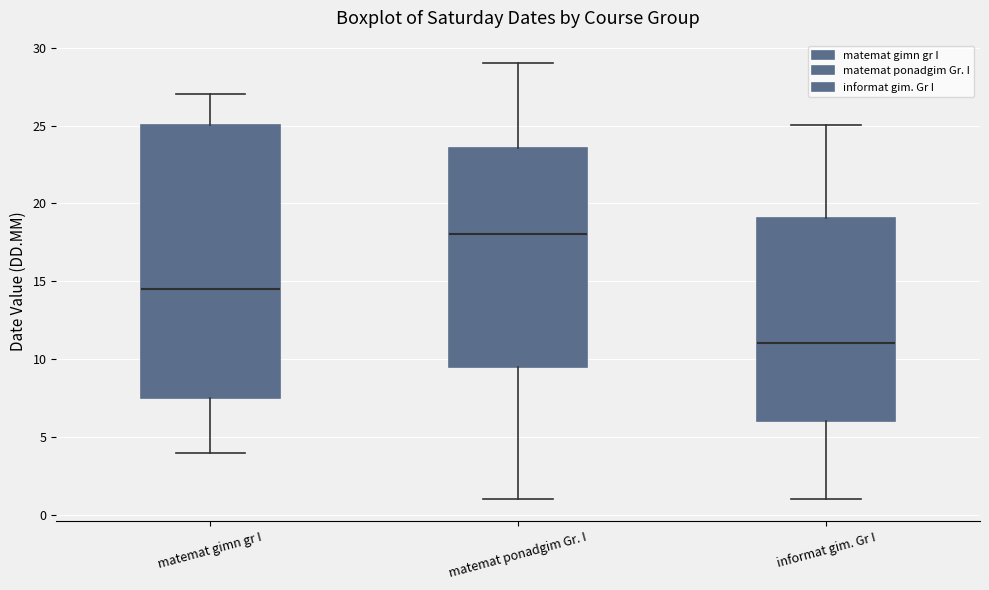

Which box is the tallest, from its lower edge to its upper edge?

matemat gimn gr I